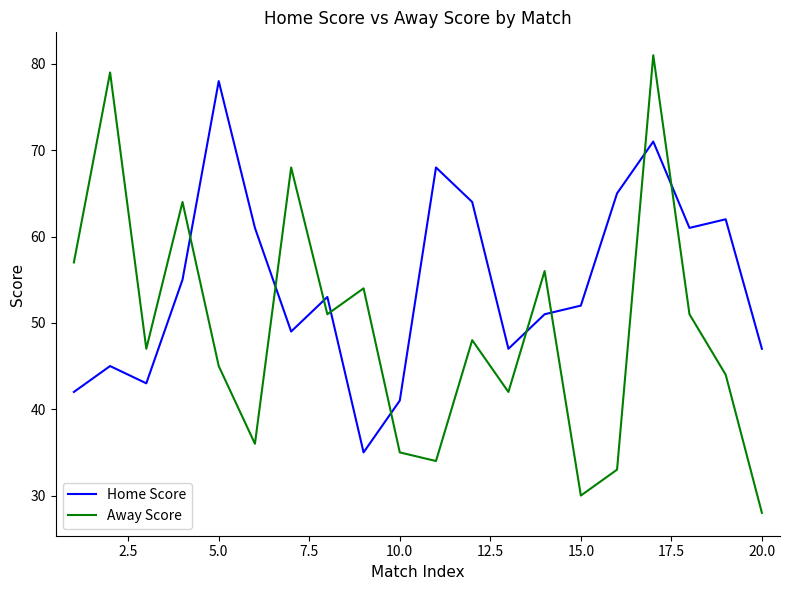

What is the minimum value for Home Score?

35